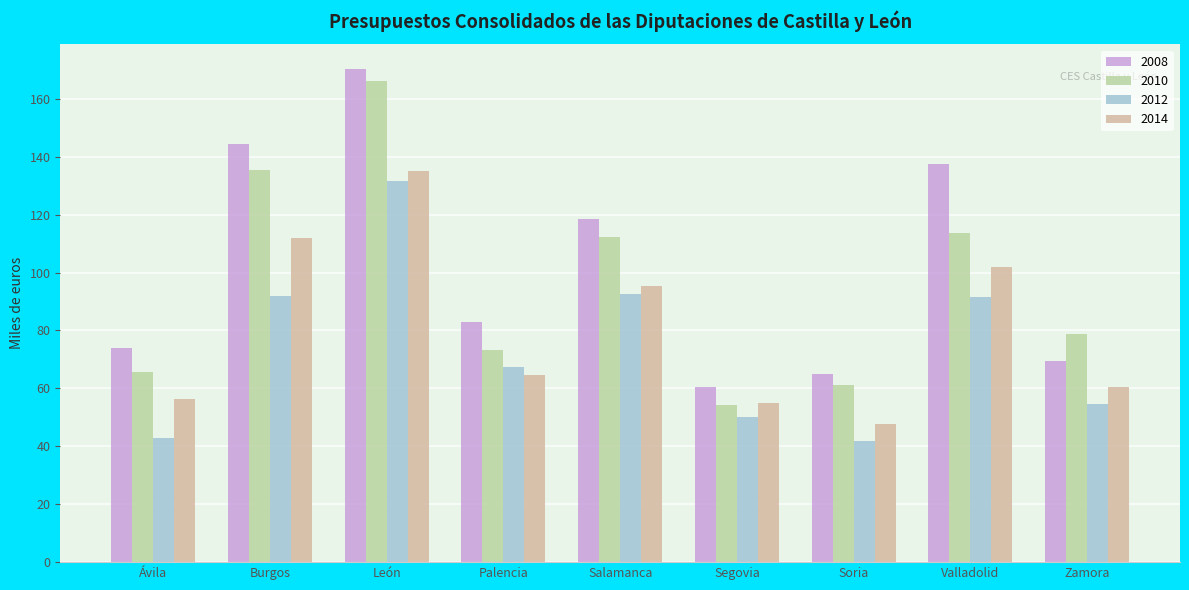

The value of 2012 at Zamora is 54.5. True or false?

True